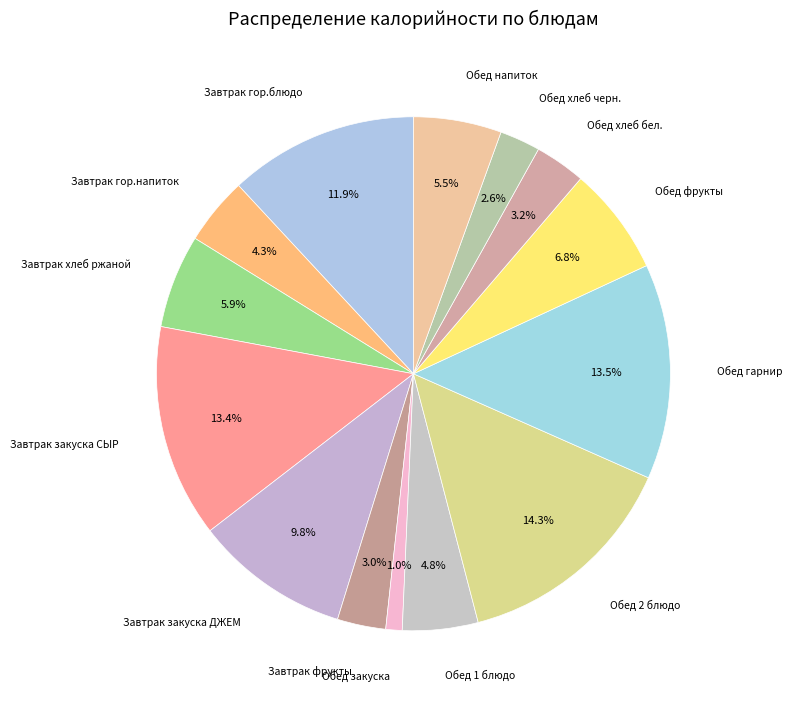

To the nearest percent, what percentage of the pie is Завтрак закуска ДЖЕМ?

10%